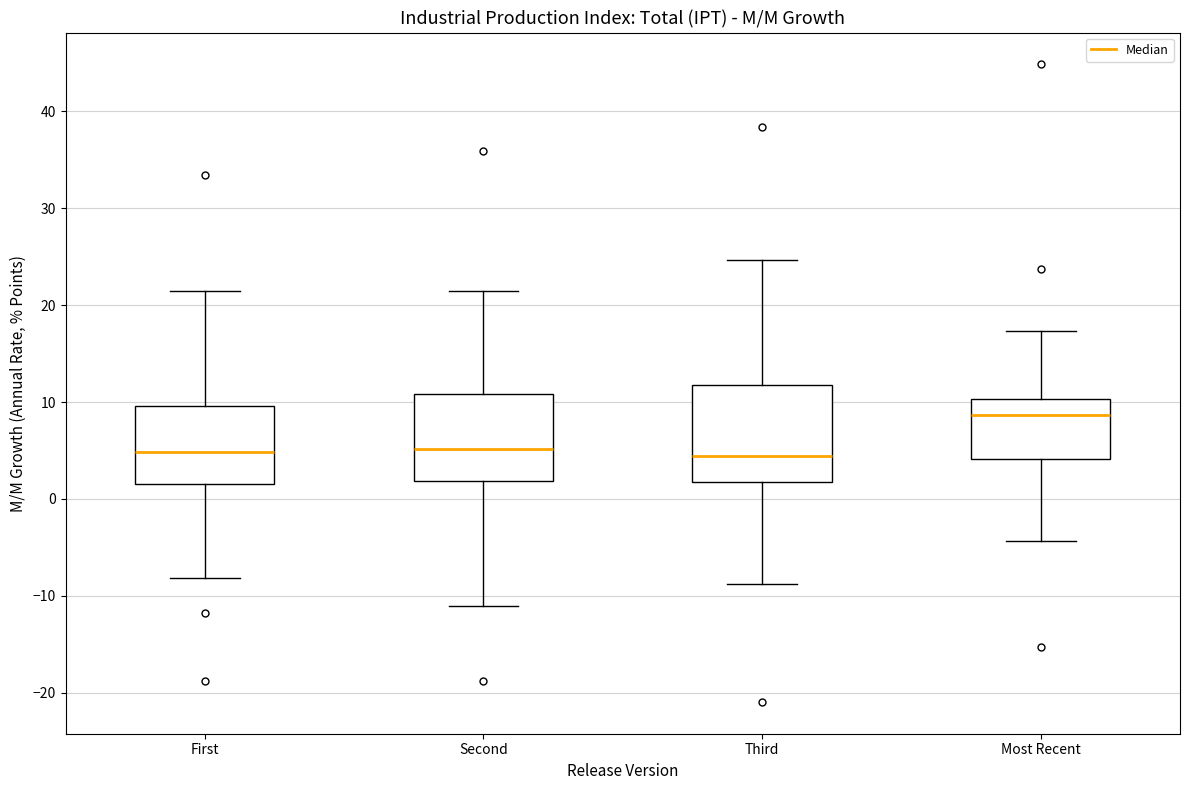

Where does the upper whisker of the box for First end on the y-axis? The values are not printed on the chart, so give them approximately, as read against the axis.

21